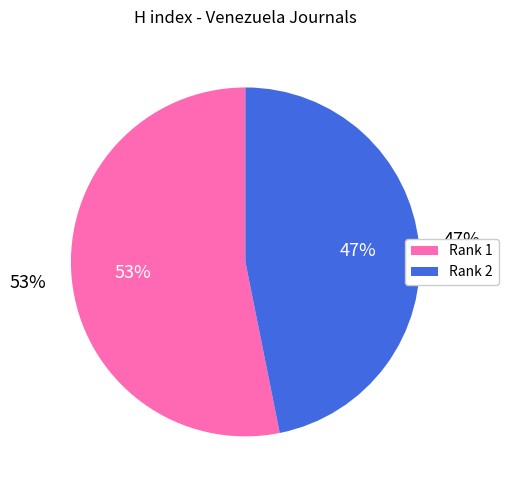

What portion of the pie excludes Encuentros (Maracaibo)?

46.8%